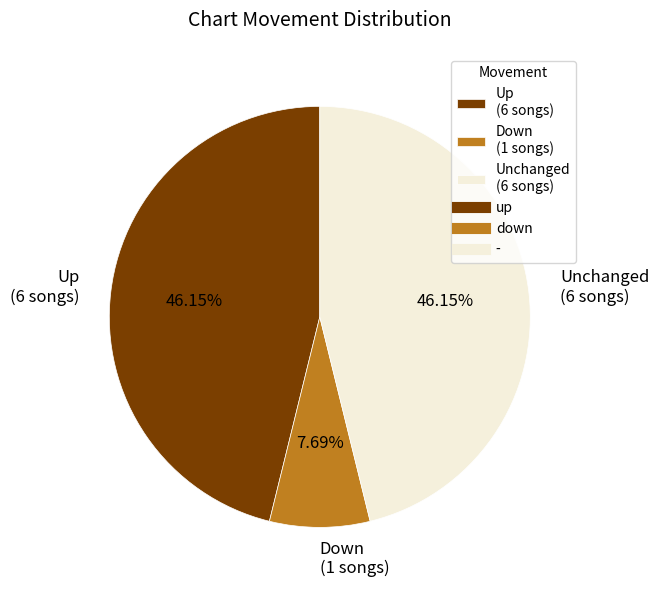

Which has a higher value, Down (1 songs) or Unchanged (6 songs)?

Unchanged (6 songs)